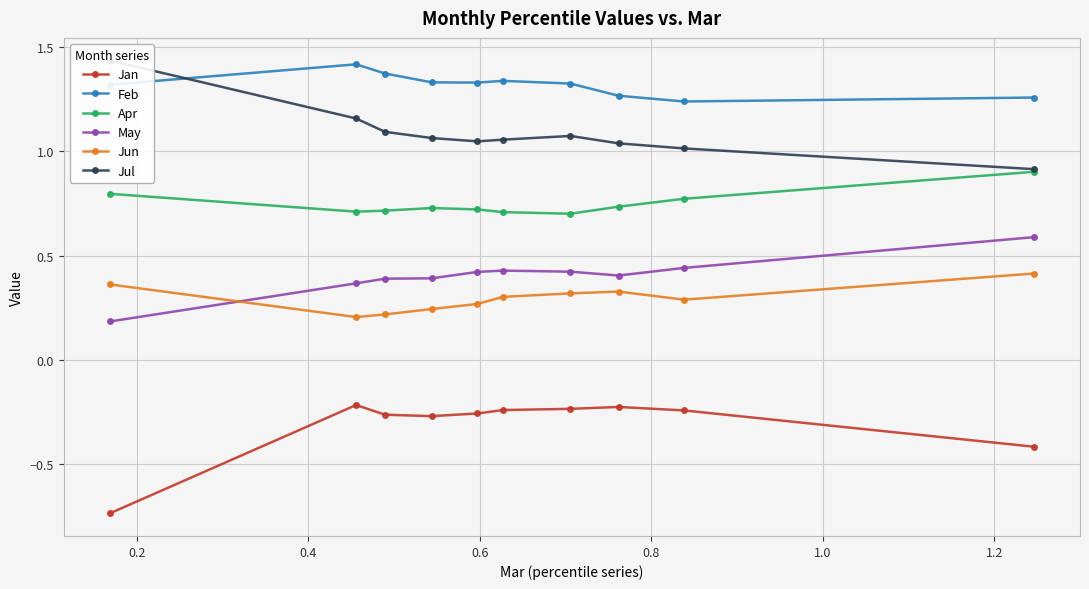

Count the Apr values in the range 0 to 1.

10